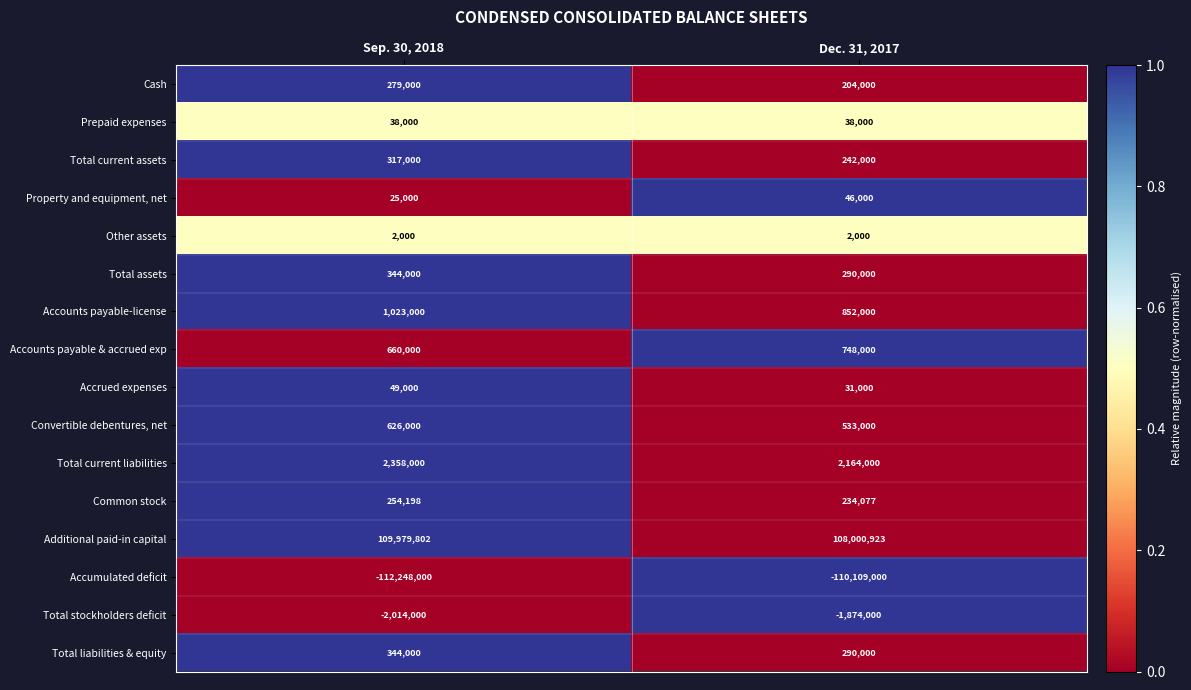

Which series changed the most between Sep. 30, 2018 and Dec. 31, 2017?

Accumulated deficit